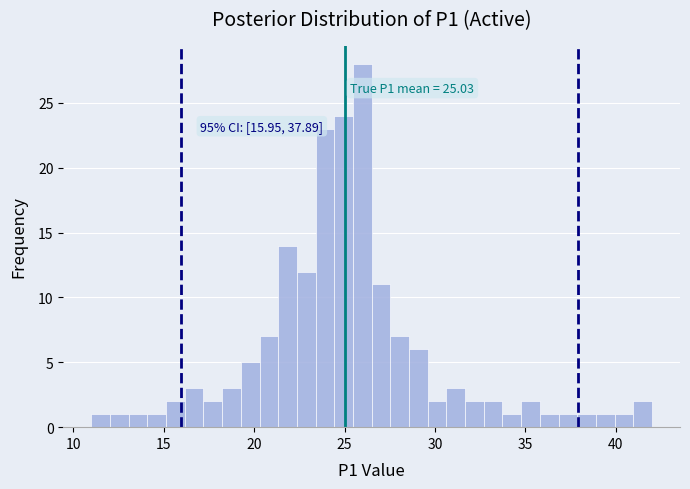

Around what value on the x-axis is the tallest bar? Give the approximate position of its centre, as read against the axis.

26.0